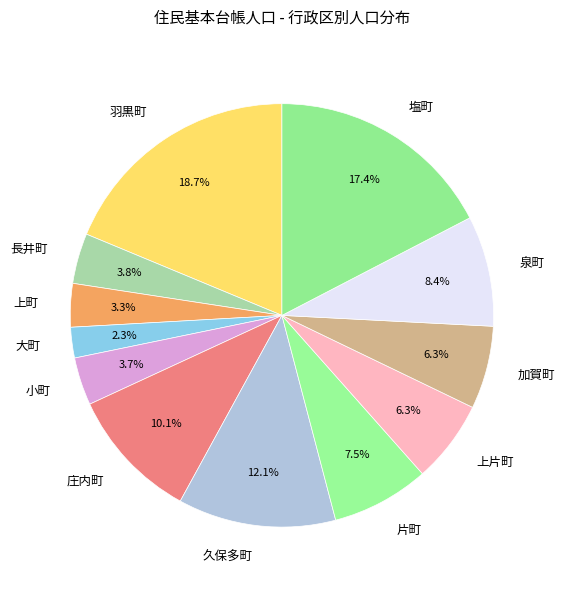

To the nearest percent, what percentage of the pie is 長井町?

4%